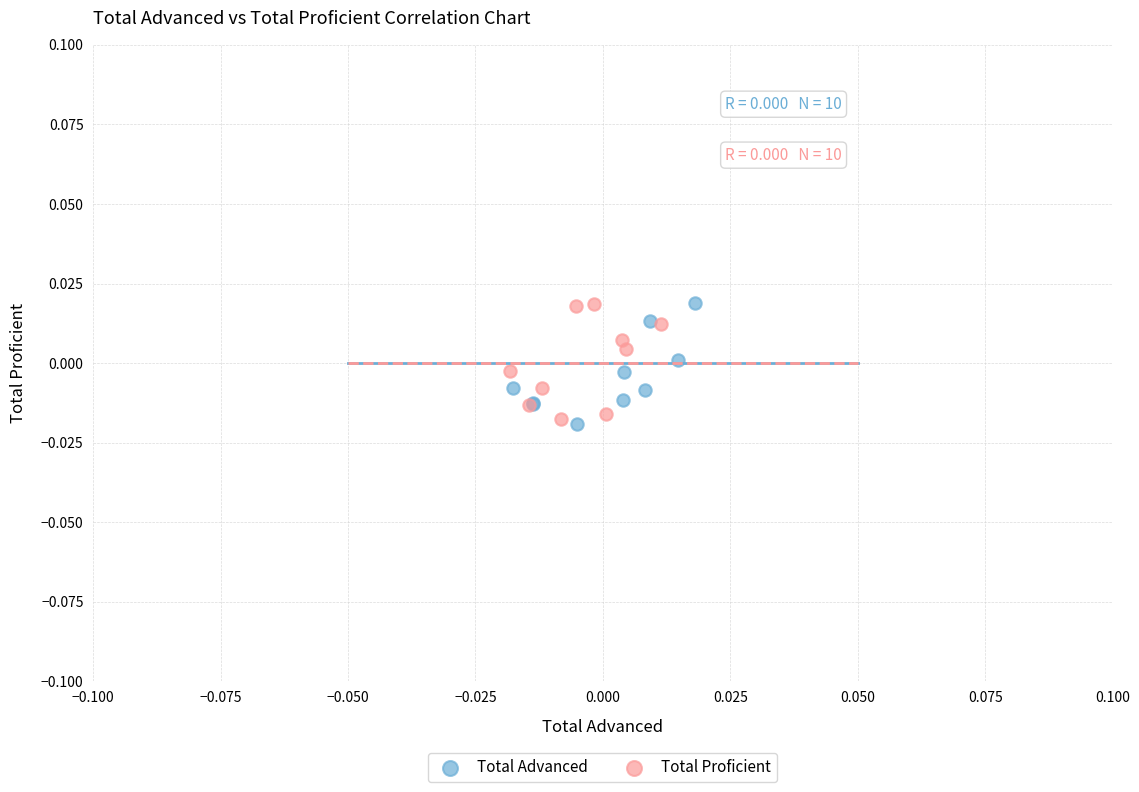

Which series has the largest Y range (max minus min)?

Total Advanced